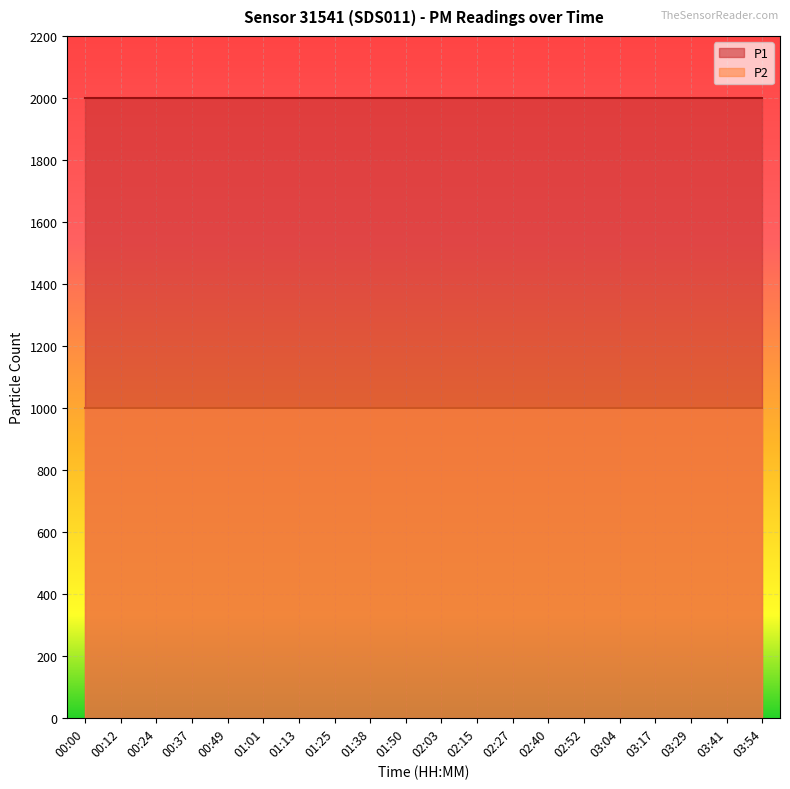

True or false: P1 and P2 cross at least once.

False